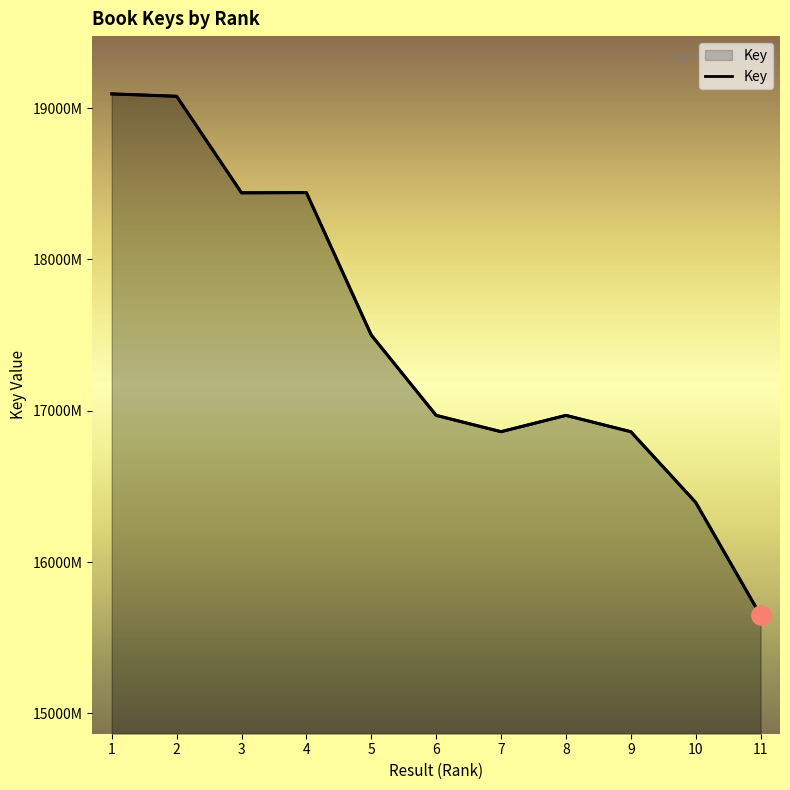

What is the maximum value shown in the chart?

190940024